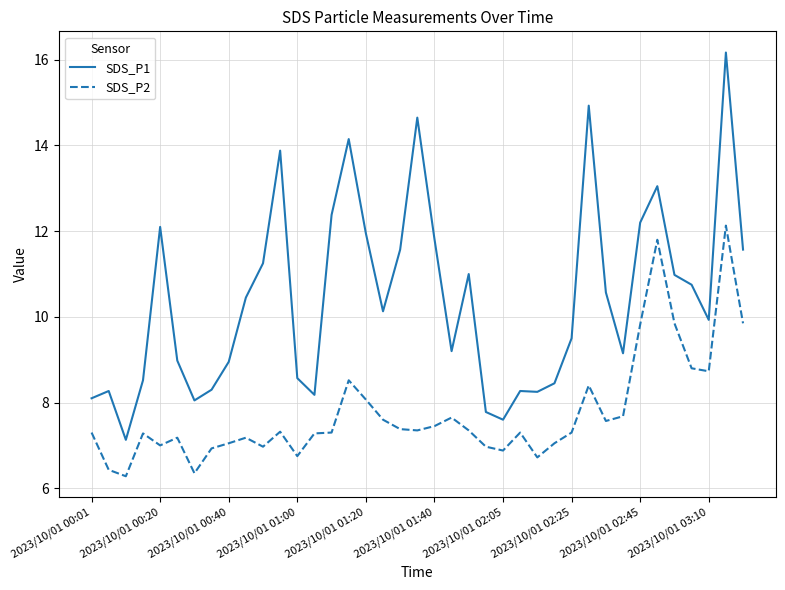

Which series has the widest spread of values?

SDS_P1